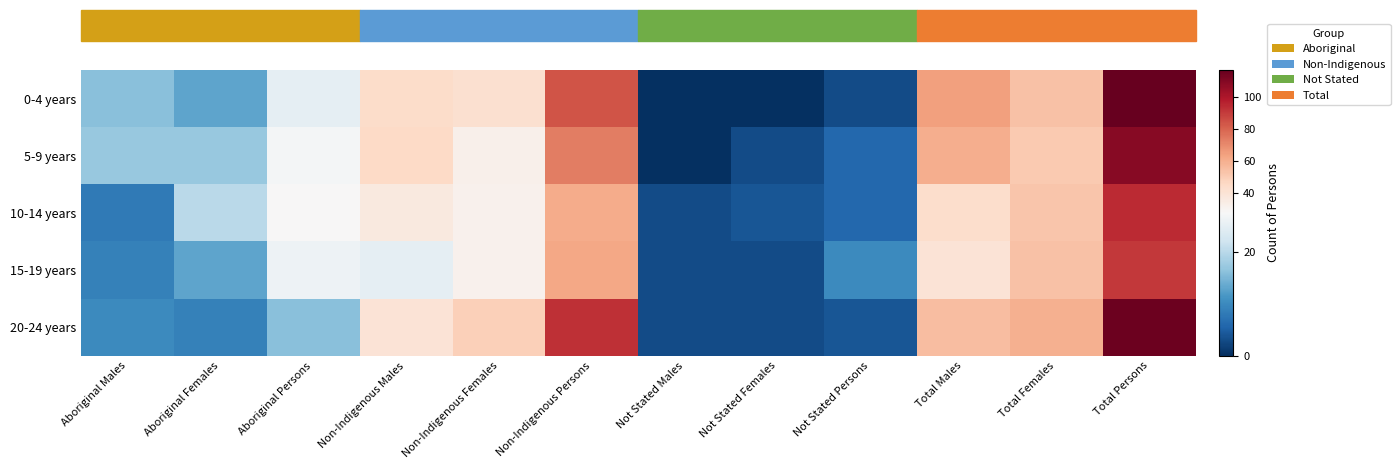

What is the total value across all series at Not Stated Males?

9